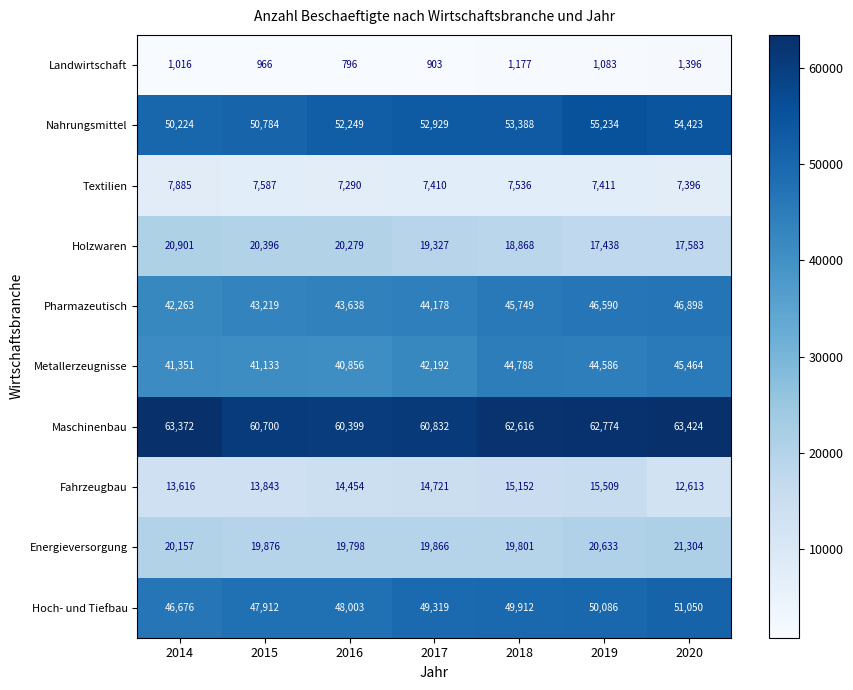

The Fahrzeugbau series shows 22169 at 2017. True or false?

False